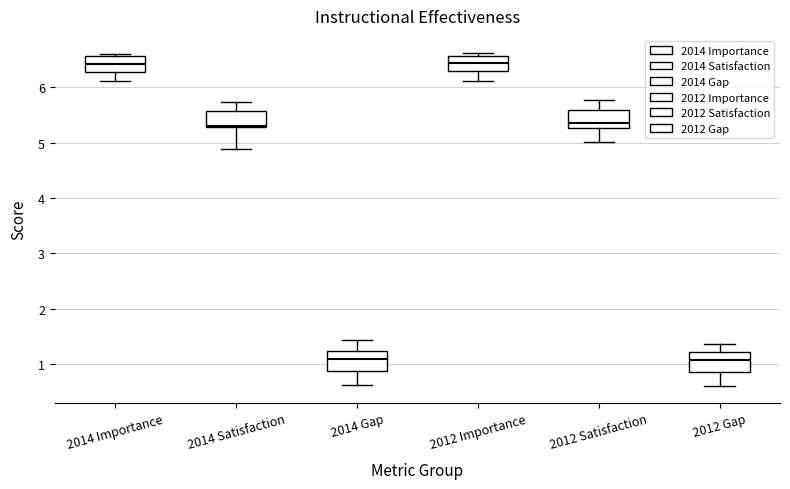

Reading left to right, read every box against the y-axis: the position of its median line, the range the box covers, and the ends of its whiskers. The values are not printed on the chart, so give them approximately, as read against the axis.

2014 Importance: median 6.4, box 6.3 to 6.6, whiskers 6.1 to 6.6 (just above the box's upper edge)
2014 Satisfaction: median 5.3 (just above the box's lower edge), box 5.3 to 5.6, whiskers 4.9 to 5.7
2014 Gap: median 1.1, box 0.9 to 1.2, whiskers 0.6 to 1.4
2012 Importance: median 6.4, box 6.3 to 6.6, whiskers 6.1 to 6.6 (just above the box's upper edge)
2012 Satisfaction: median 5.4, box 5.3 to 5.6, whiskers 5.0 to 5.8
2012 Gap: median 1.1, box 0.9 to 1.2, whiskers 0.6 to 1.4